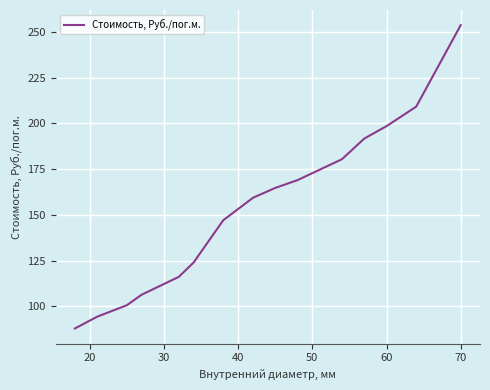

What is the average value?

153.6